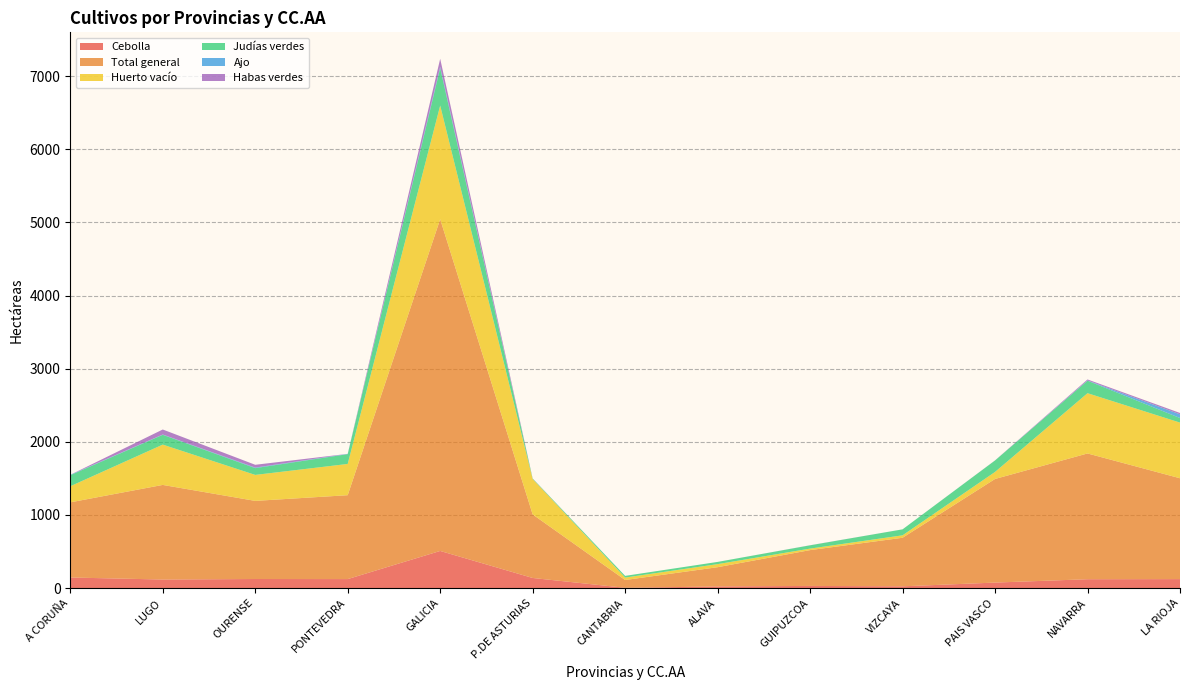

Reading left to right, what are all the values shown in this chart?

Cebolla: 144.3	116.7	123.8	122.6	507.4	137.9	3.4	22.1	29.2	23.6	74.9	120.8	122.4
Total general: 1027.6	1293.5	1068.1	1147.1	4536.3	868.9	106.6	263.1	489.6	664.0	1416.7	1719.6	1378.9
Huerto vacío: 220.0	551.3	355.3	427.4	1553.9	484.0	33.5	42.0	20.7	33.4	96.1	824.1	761.1
Judías verdes: 151.0	134.0	92.7	134.1	511.7	6.4	23.1	30.3	44.9	81.7	156.9	171.0	62.6
Ajo: 5.6	3.9	7.5	3.0	19.9	0.3	0.0	0.0	0.0	0.1	0.2	3.0	50.3
Habas verdes: 0.0	68.7	38.2	0.8	107.7	1.4	0.0	0.0	1.1	0.0	1.1	13.9	19.0